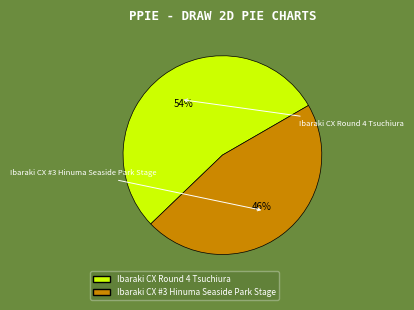

To the nearest percent, what portion does Ibaraki CX #3 Hinuma Seaside Park Stage represent?

46%